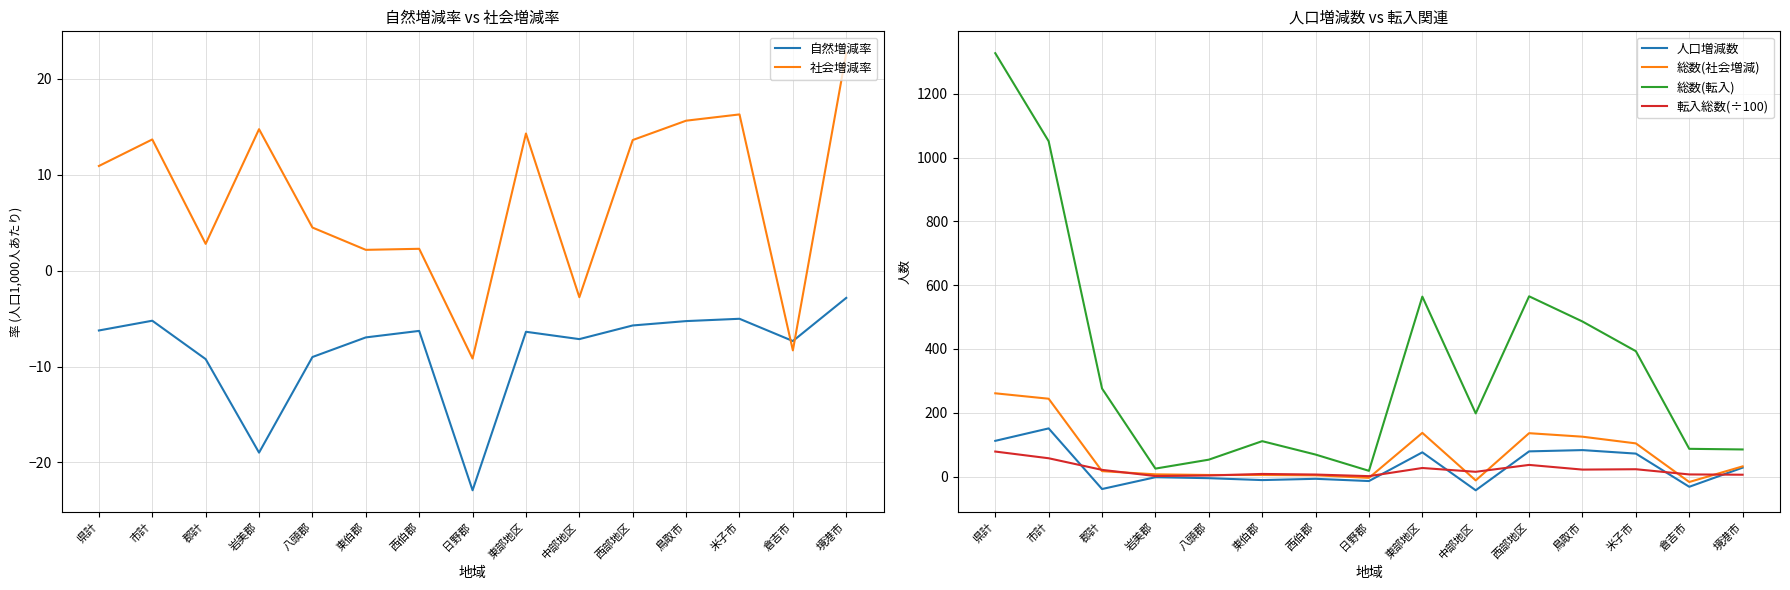

What is the sum of all 自然増減率 values?

-124.5